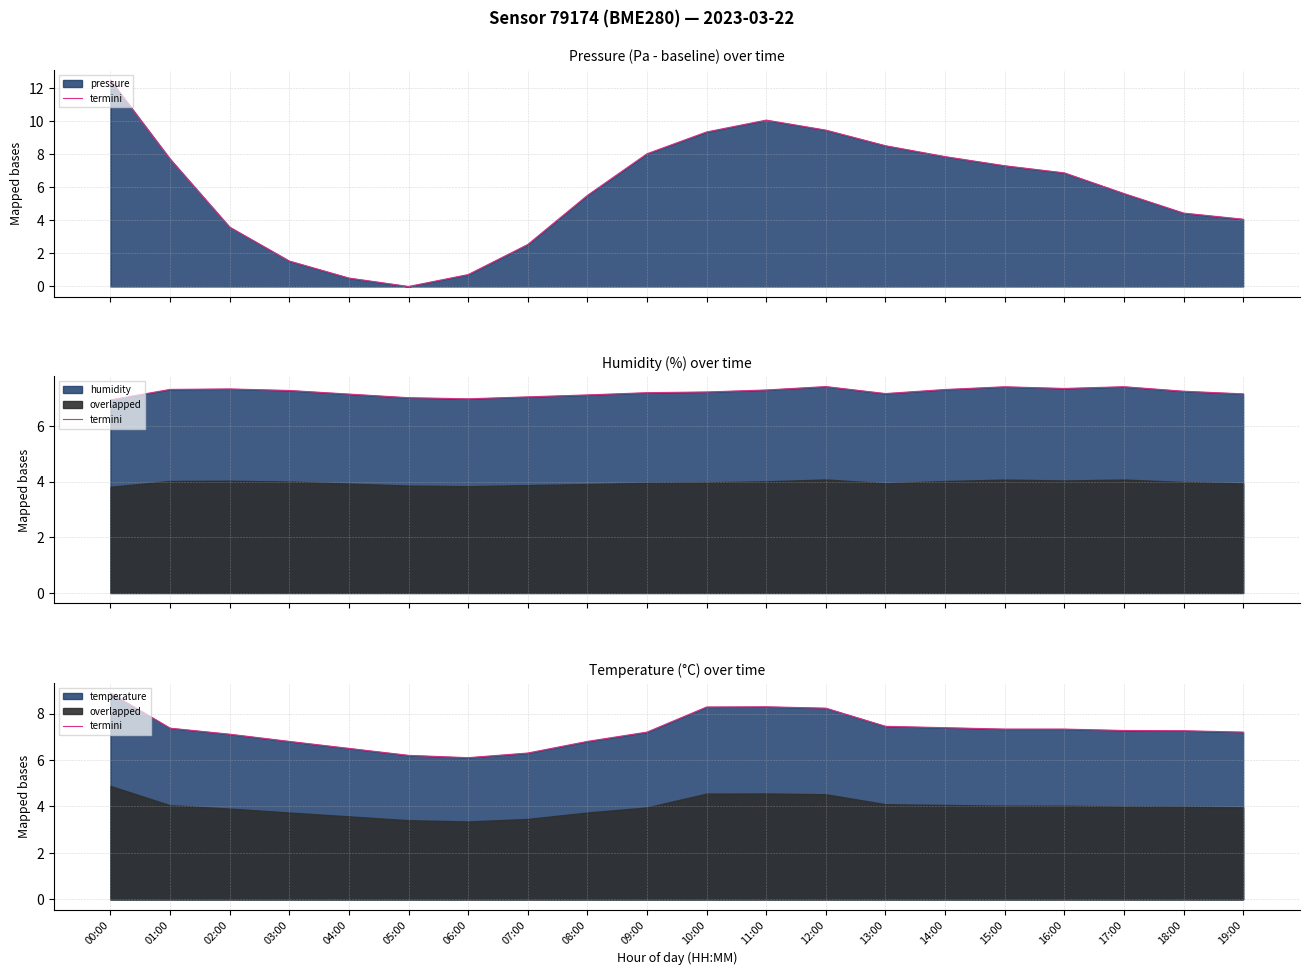

What is the difference between the values at 11:00 and 04:00?

1.8